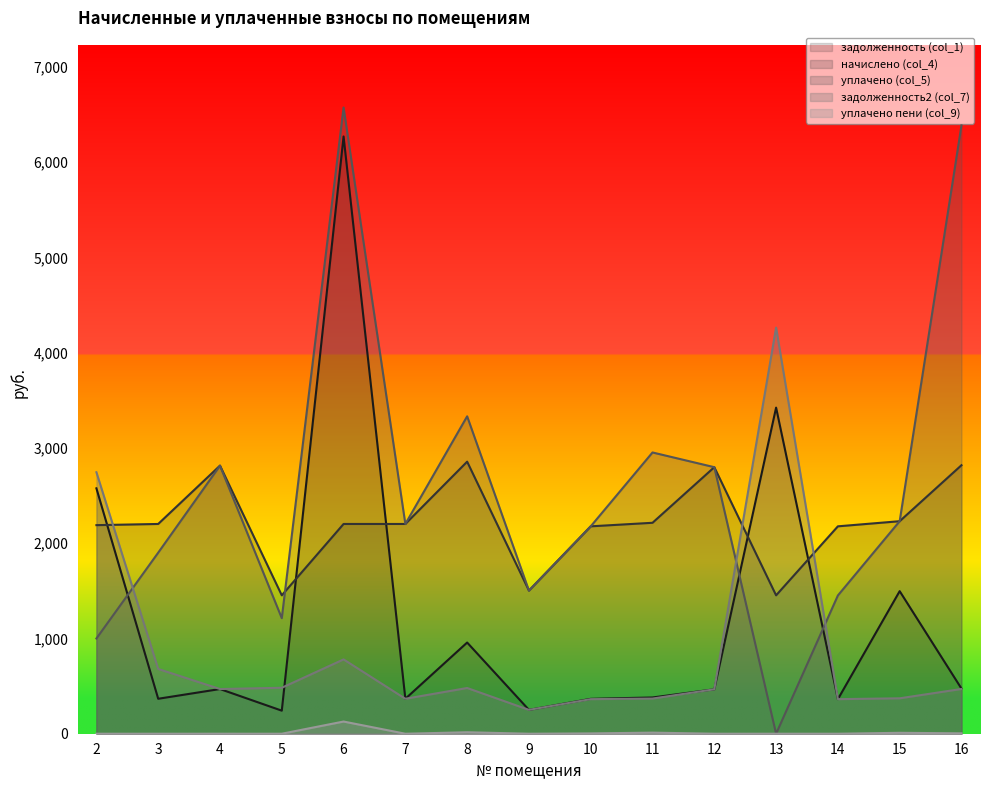

How many values in уплачено пени (col_9) are above zero?

7